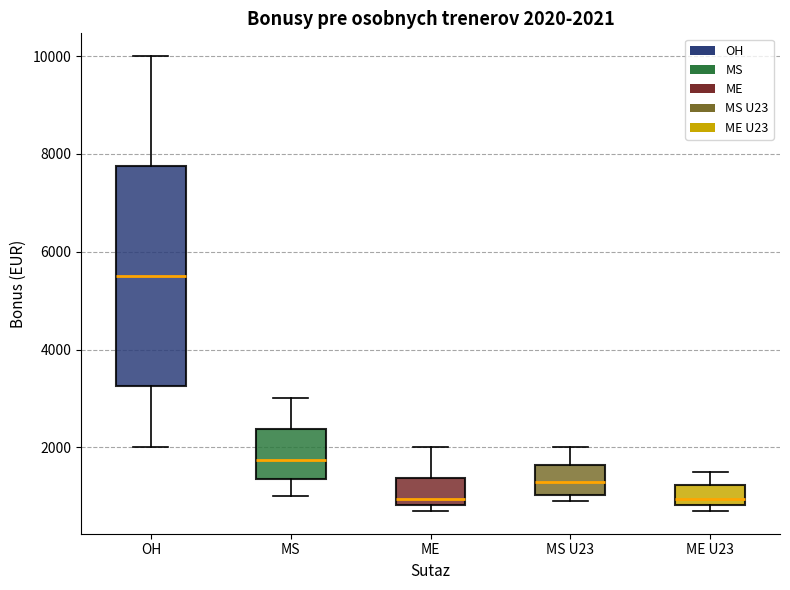

Comparing the boxes themselves (not the whiskers), which one is the tallest?

OH